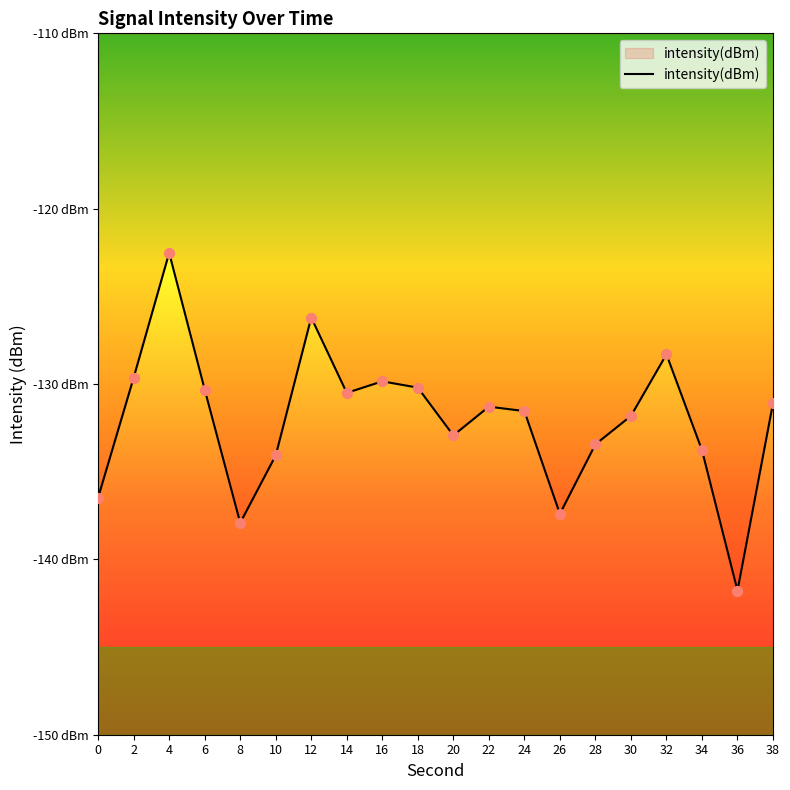

Which has a higher value, 8 or 24?

24